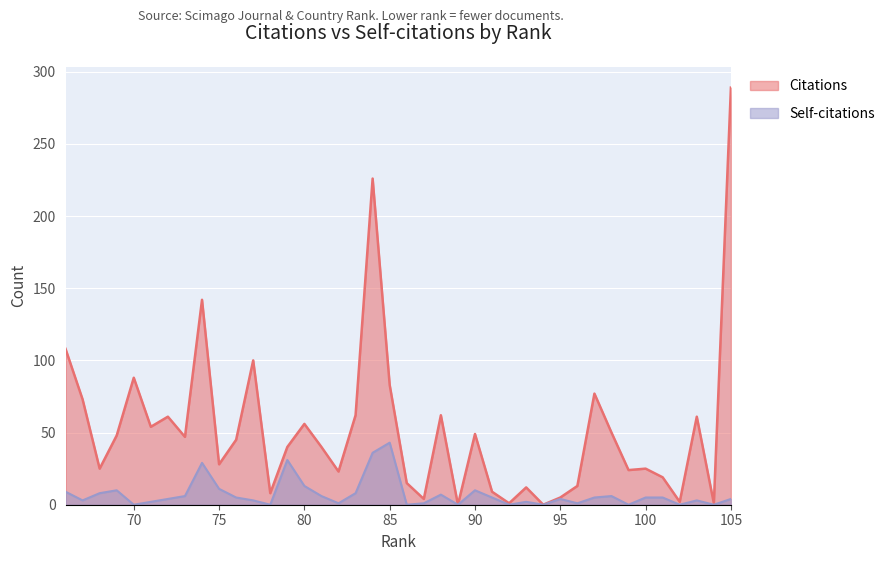

How many distinct data groups are displayed?

2